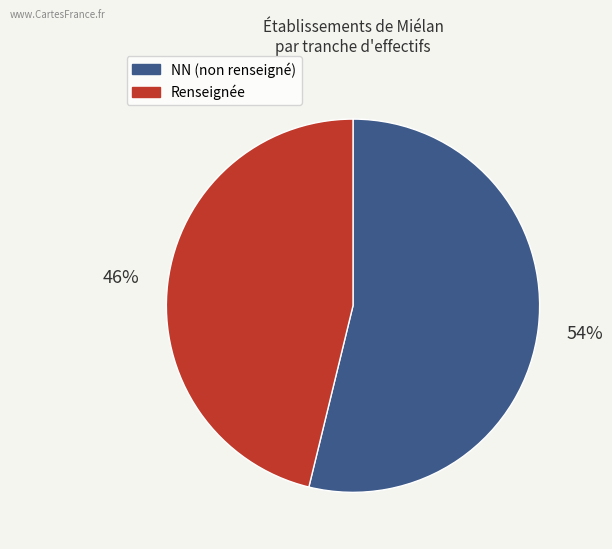

How many segments does this pie chart have?

2